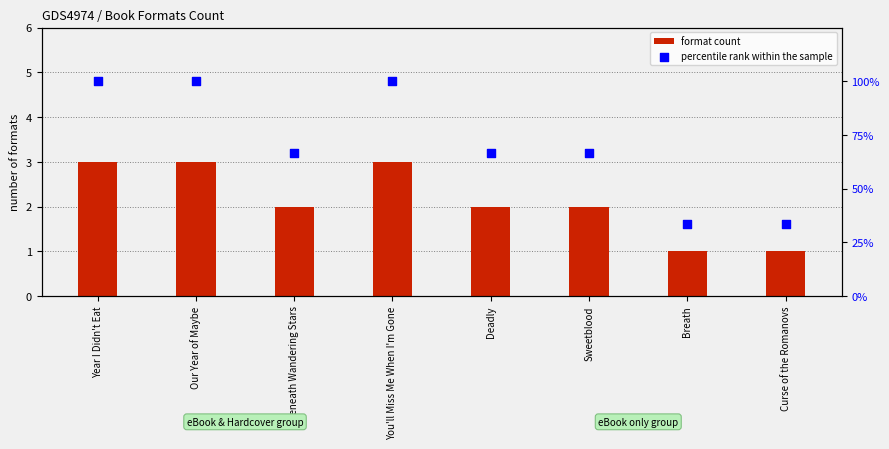

At how many categories does at least one series exceed 11?

8